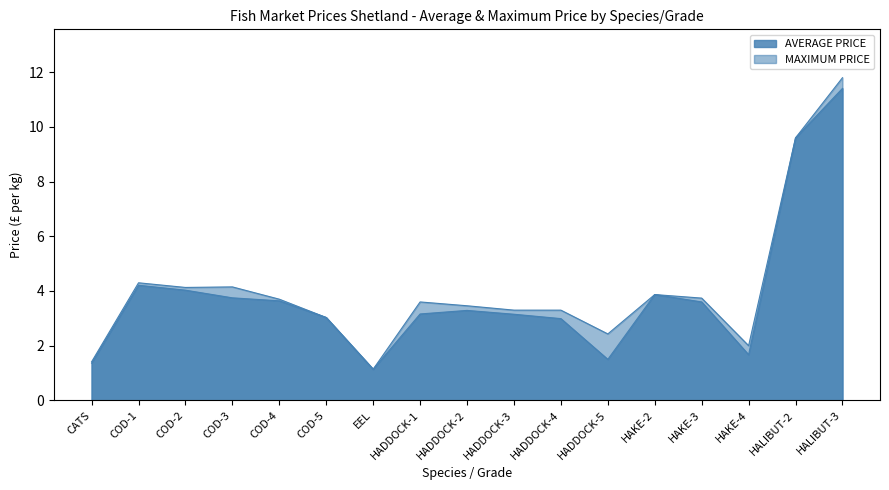

True or false: AVERAGE PRICE and MAXIMUM PRICE cross at least once.

False